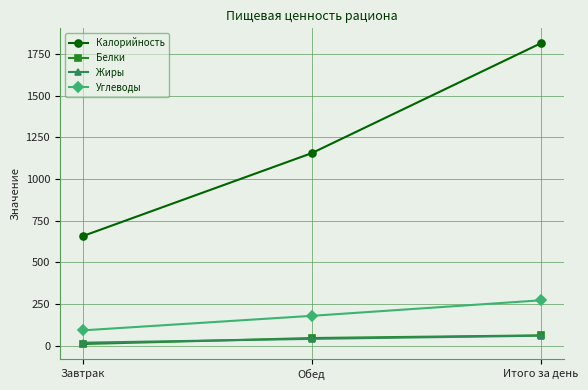

Rank the categories by Углеводы value from highest to lowest.

Итого за день, Обед, Завтрак